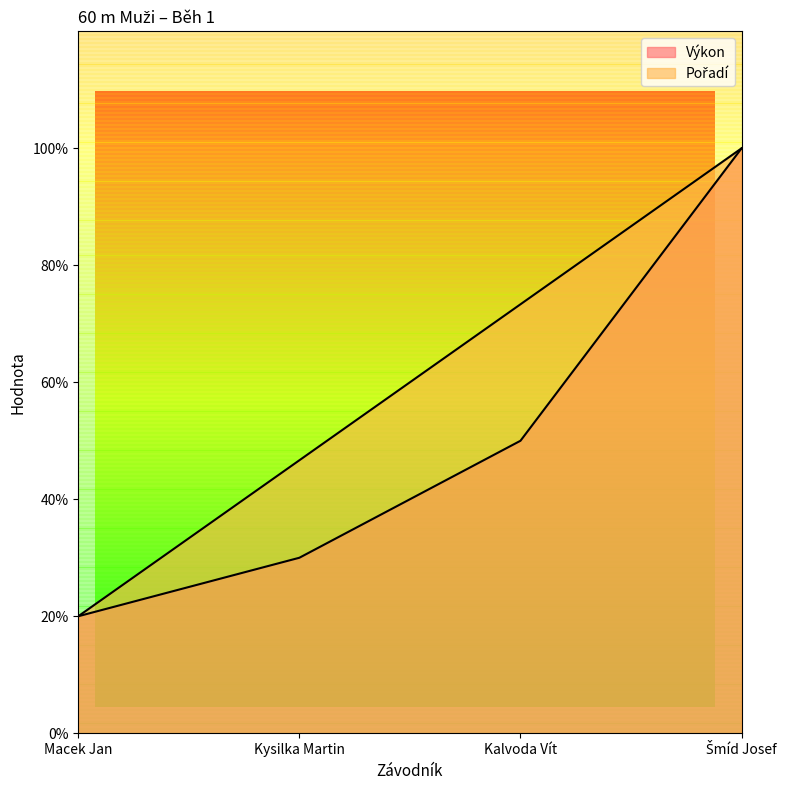

What is the difference between the Výkon values at Šmíd Josef and Kysilka Martin?

3.5